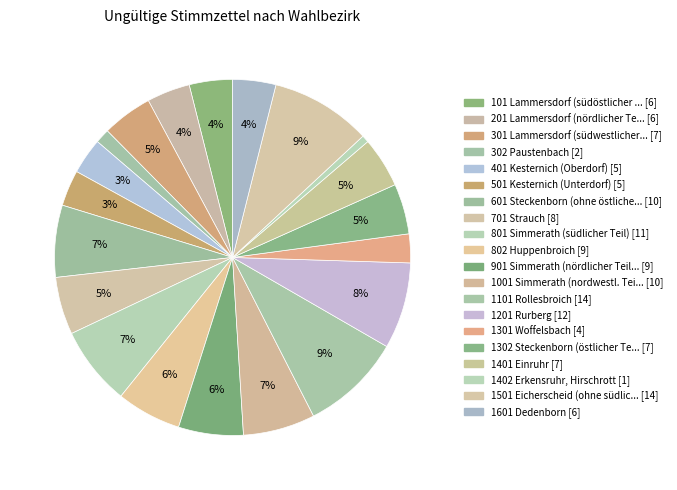

How many slices are in this pie chart?

20